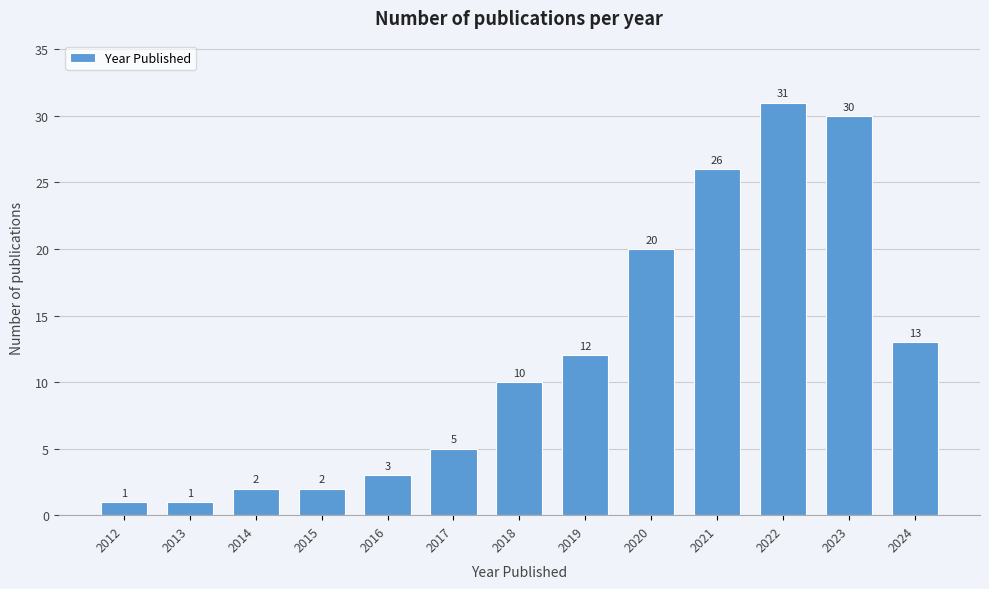

Reading left to right, what are all the values shown in this chart?

2012=1	2013=1	2014=2	2015=2	2016=3	2017=5	2018=10	2019=12	2020=20	2021=26	2022=31	2023=30	2024=13